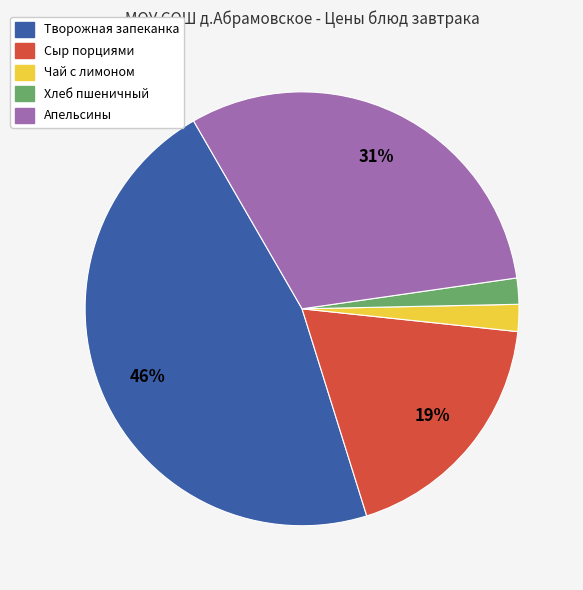

To the nearest percent, what is the difference between the Чай с лимоном and Творожная запеканка slice percentages?

44%